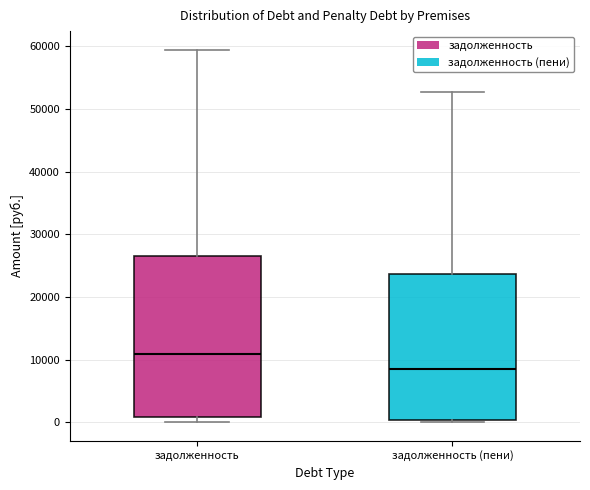

Which box is the tallest, from its lower edge to its upper edge?

задолженность